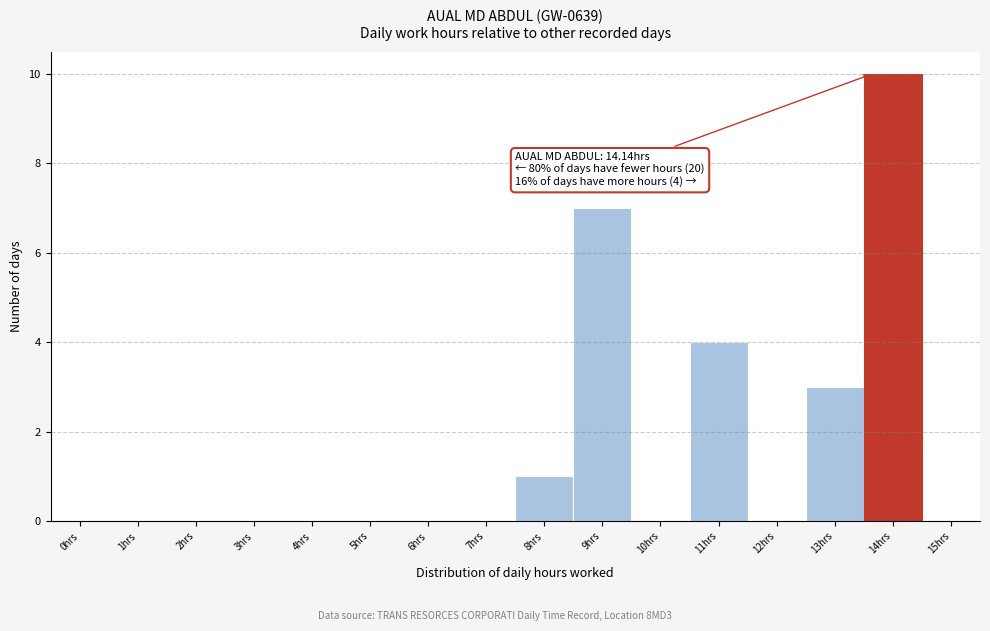

Reading left to right, what are all the values shown in this chart?

0hrs=0	1hrs=0	2hrs=0	3hrs=0	4hrs=0	5hrs=0	6hrs=0	7hrs=0	8hrs=1	9hrs=7	10hrs=0	11hrs=4	12hrs=0	13hrs=3	14hrs=10	15hrs=0